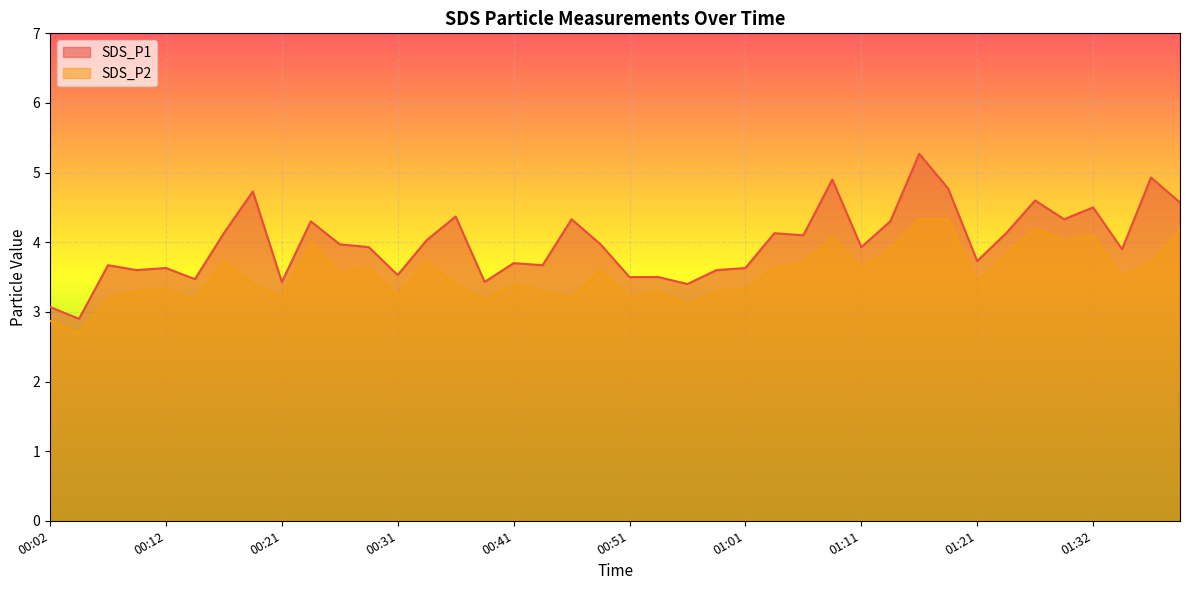

How many distinct data groups are displayed?

2